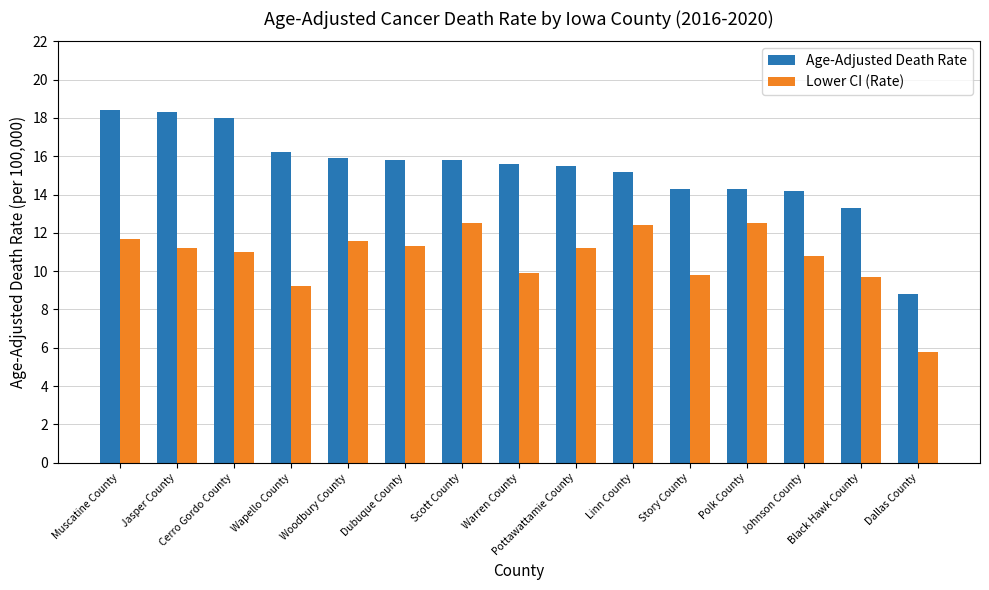

What is the difference between the maximum and minimum values in the Age-Adjusted Death Rate series?

9.6